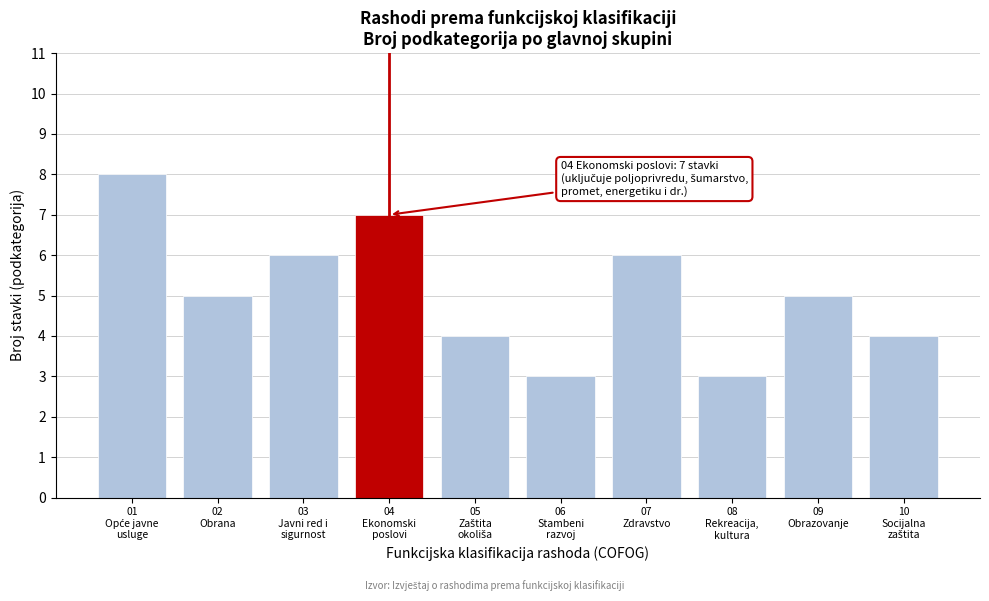

Reading left to right, list all the values displayed in this chart.

8	5	6	7	4	3	6	3	5	4